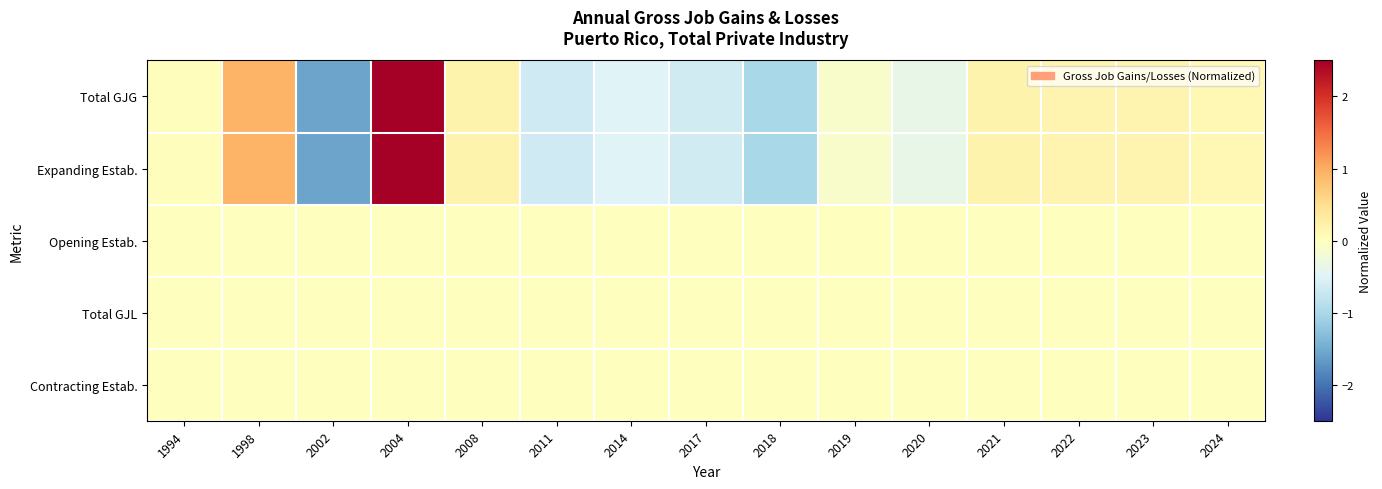

What is the maximum value shown in the chart?

3.1